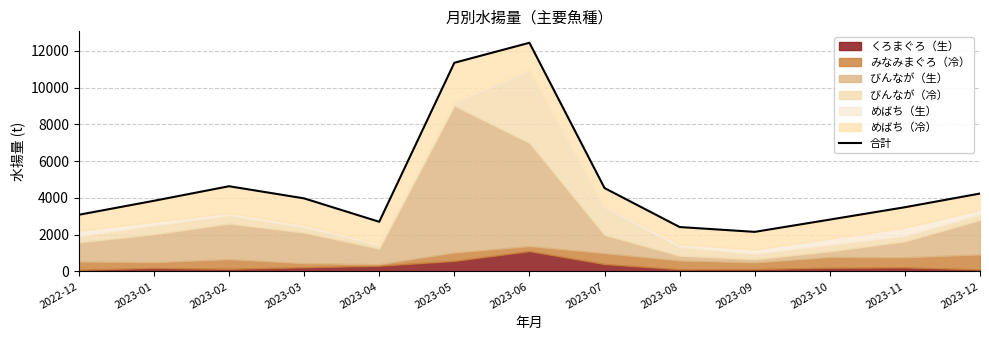

What is the approximate value at 2023-04?

2703.9